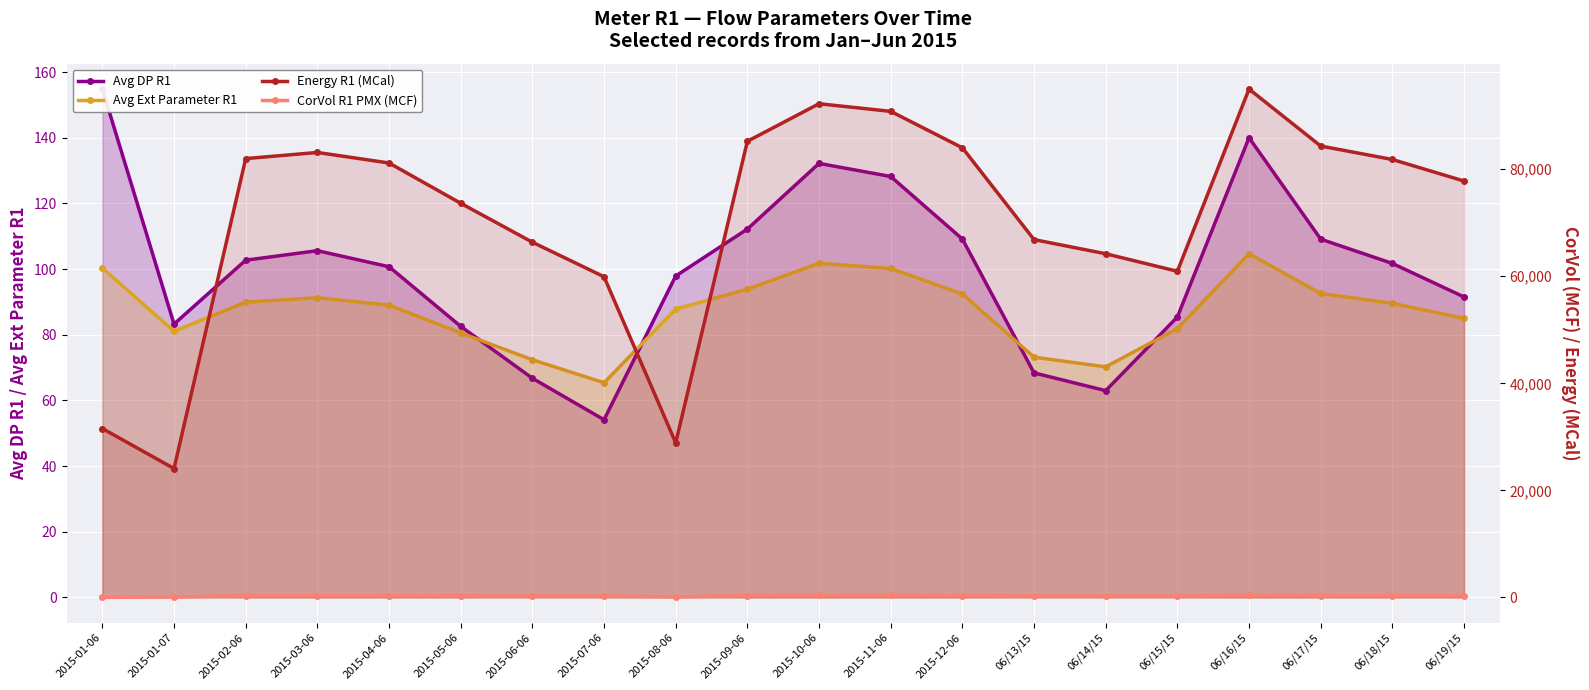

What are all the series names shown in the legend?

Avg DP R1, Avg Ext Parameter R1, Energy R1 (MCal), CorVol R1 PMX (MCF)